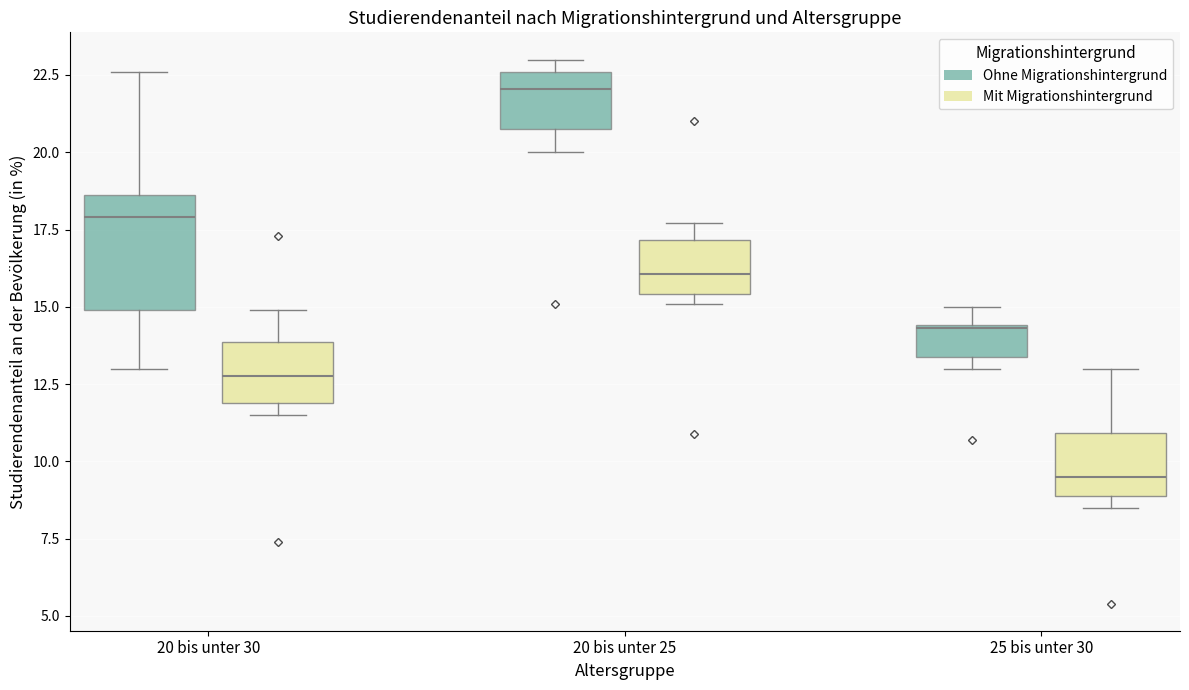

Which box's median line is the lowest?

25 bis unter 30 (Mit Migrationshintergrund)